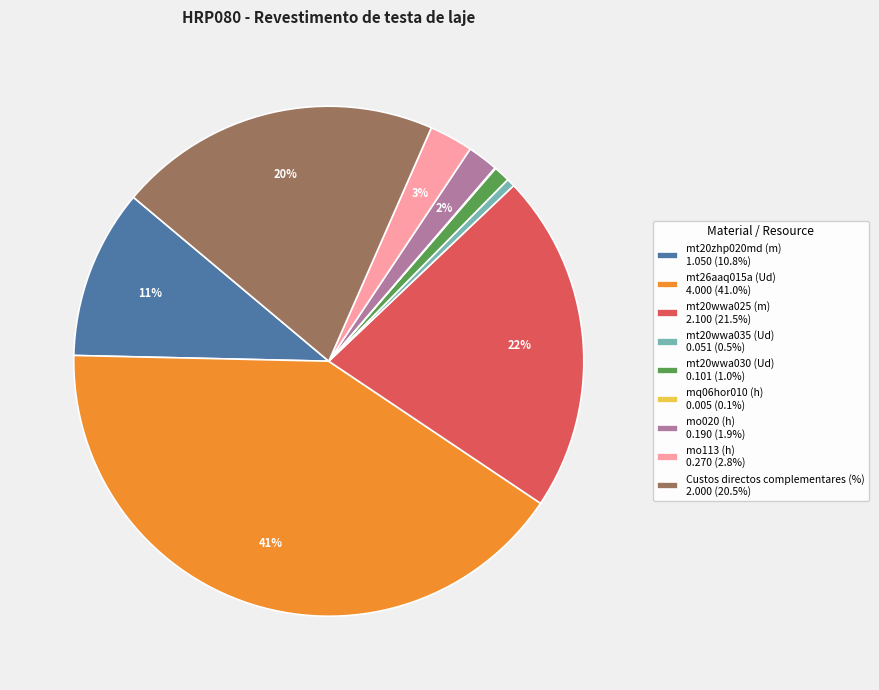

Is there any slice that represents more than half of the pie?

No